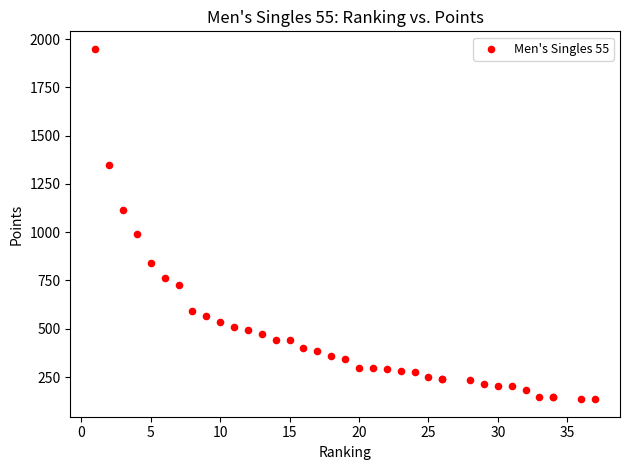

What Y value in the scatter plot is closest to 1042?

990.0